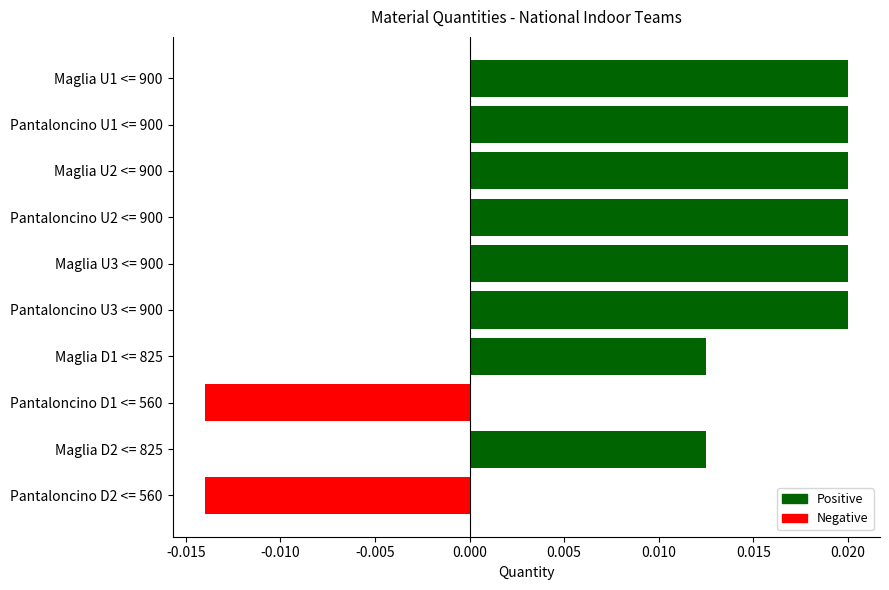

How many values are between 0 and 1?

8